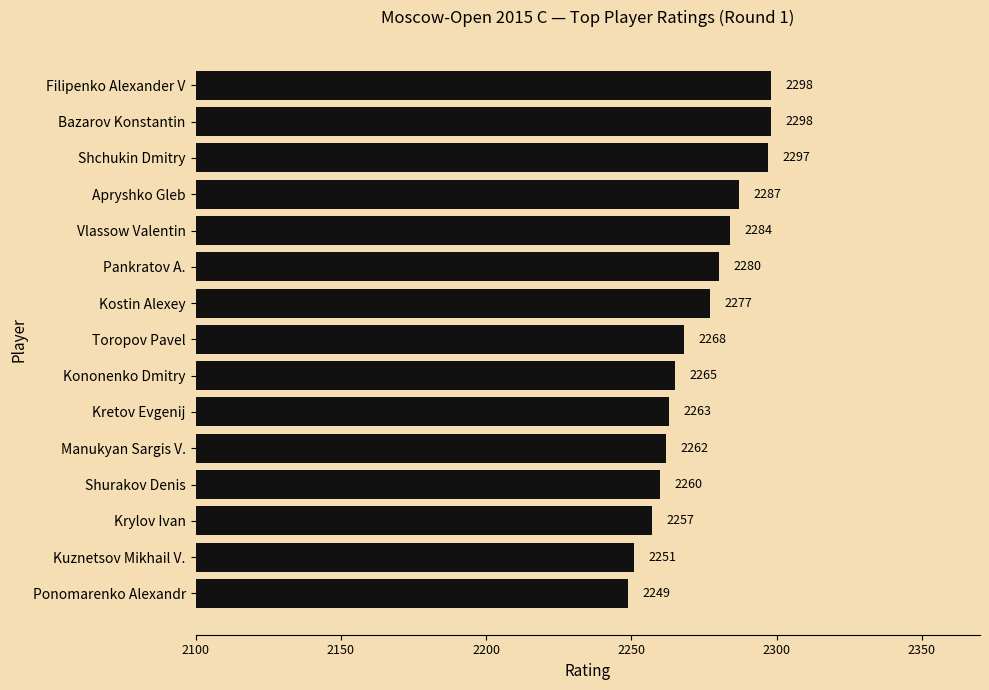

What is the change in value from Toropov Pavel to Shurakov Denis?

-8